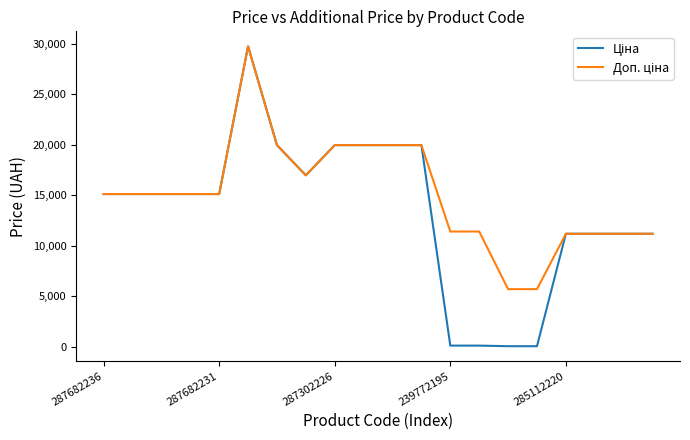

Is this an area chart (filled region under the line)?

No